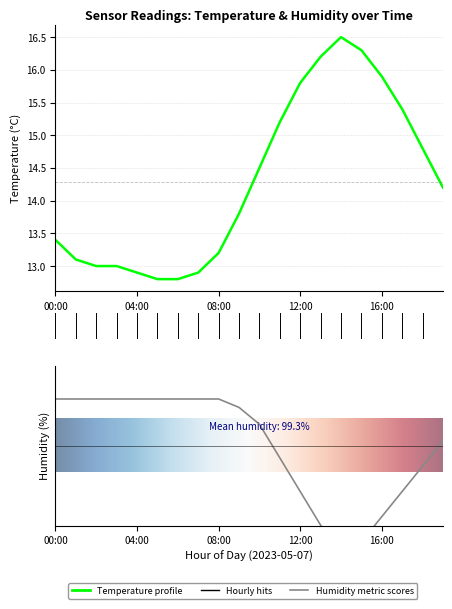

Does the chart display data point markers on the line(s)?

No